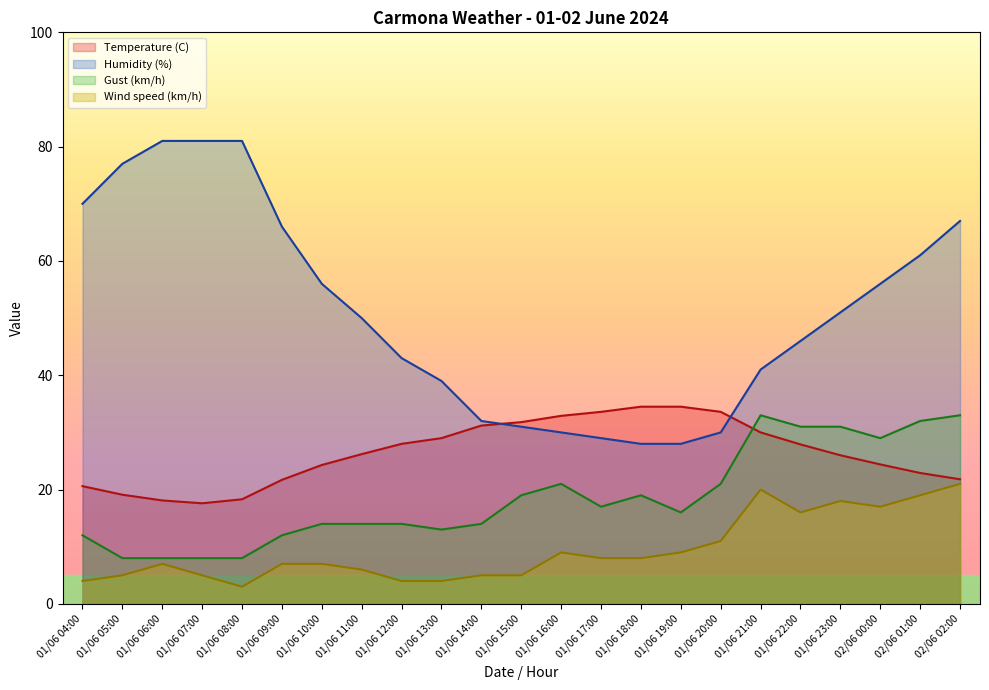

Reading left to right, what are all the values shown in this chart?

Temperature (C): 02/06 02:00=21.8	02/06 01:00=22.9	02/06 00:00=24.4	01/06 23:00=26.0	01/06 22:00=27.9	01/06 21:00=30.0	01/06 20:00=33.6	01/06 19:00=34.5	01/06 18:00=34.5	01/06 17:00=33.6	01/06 16:00=32.9	01/06 15:00=31.8	01/06 14:00=31.2	01/06 13:00=29.0	01/06 12:00=28.0	01/06 11:00=26.2	01/06 10:00=24.3	01/06 09:00=21.7	01/06 08:00=18.3	01/06 07:00=17.6	01/06 06:00=18.1	01/06 05:00=19.1	01/06 04:00=20.6
Humidity (%): 02/06 02:00=67.0	02/06 01:00=61.0	02/06 00:00=56.0	01/06 23:00=51.0	01/06 22:00=46.0	01/06 21:00=41.0	01/06 20:00=30.0	01/06 19:00=28.0	01/06 18:00=28.0	01/06 17:00=29.0	01/06 16:00=30.0	01/06 15:00=31.0	01/06 14:00=32.0	01/06 13:00=39.0	01/06 12:00=43.0	01/06 11:00=50.0	01/06 10:00=56.0	01/06 09:00=66.0	01/06 08:00=81.0	01/06 07:00=81.0	01/06 06:00=81.0	01/06 05:00=77.0	01/06 04:00=70.0
Wind speed (km/h): 02/06 02:00=21.0	02/06 01:00=19.0	02/06 00:00=17.0	01/06 23:00=18.0	01/06 22:00=16.0	01/06 21:00=20.0	01/06 20:00=11.0	01/06 19:00=9.0	01/06 18:00=8.0	01/06 17:00=8.0	01/06 16:00=9.0	01/06 15:00=5.0	01/06 14:00=5.0	01/06 13:00=4.0	01/06 12:00=4.0	01/06 11:00=6.0	01/06 10:00=7.0	01/06 09:00=7.0	01/06 08:00=3.0	01/06 07:00=5.0	01/06 06:00=7.0	01/06 05:00=5.0	01/06 04:00=4.0
Gust (km/h): 02/06 02:00=33.0	02/06 01:00=32.0	02/06 00:00=29.0	01/06 23:00=31.0	01/06 22:00=31.0	01/06 21:00=33.0	01/06 20:00=21.0	01/06 19:00=16.0	01/06 18:00=19.0	01/06 17:00=17.0	01/06 16:00=21.0	01/06 15:00=19.0	01/06 14:00=14.0	01/06 13:00=13.0	01/06 12:00=14.0	01/06 11:00=14.0	01/06 10:00=14.0	01/06 09:00=12.0	01/06 08:00=8.0	01/06 07:00=8.0	01/06 06:00=8.0	01/06 05:00=8.0	01/06 04:00=12.0